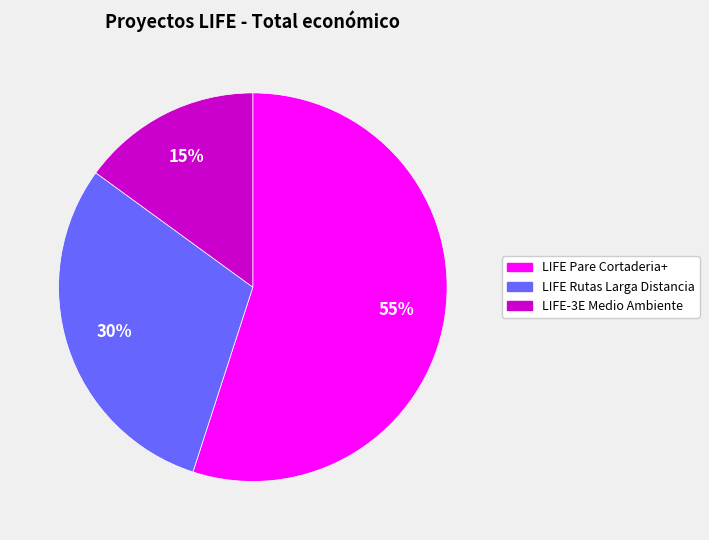

Between LIFE Rutas Larga Distancia and LIFE-3E Medio Ambiente, which is larger?

LIFE Rutas Larga Distancia